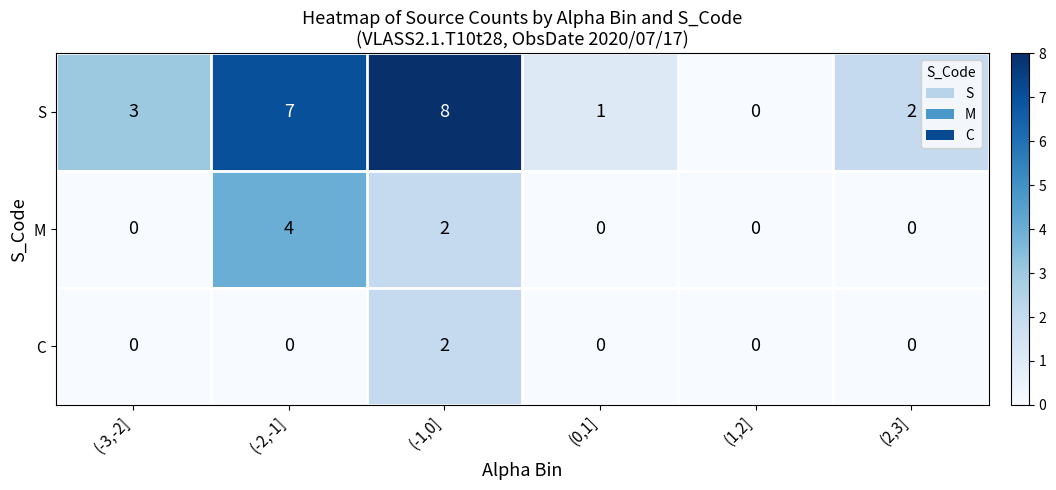

The value of C at (-3,-2] is -1. True or false?

False